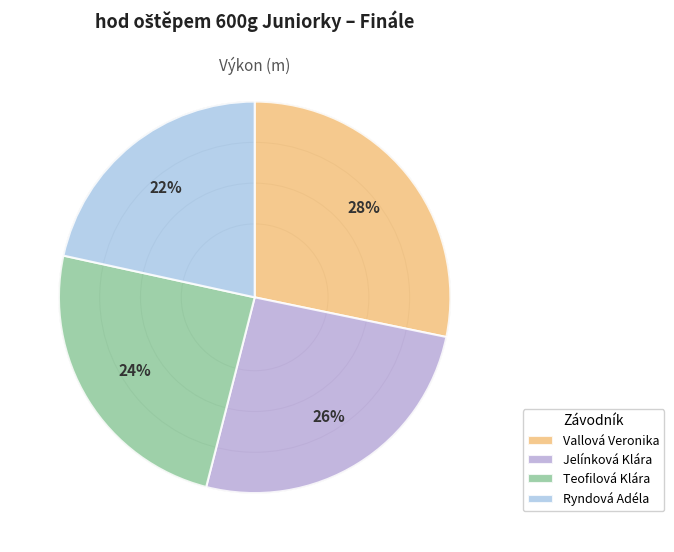

Count the number of slices in the pie.

4